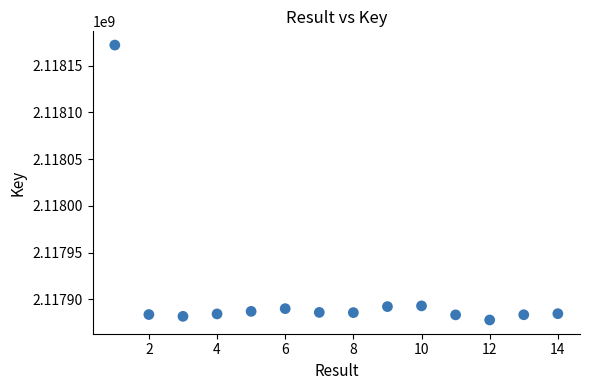

What is the range of X values (max minus min)?

13